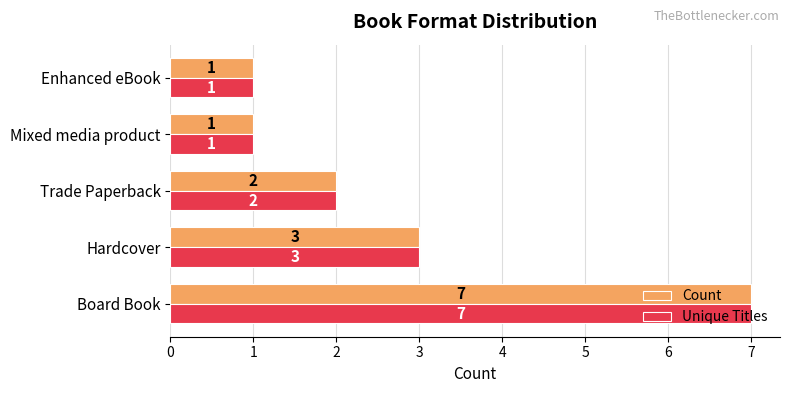

What is the greatest value displayed?

7